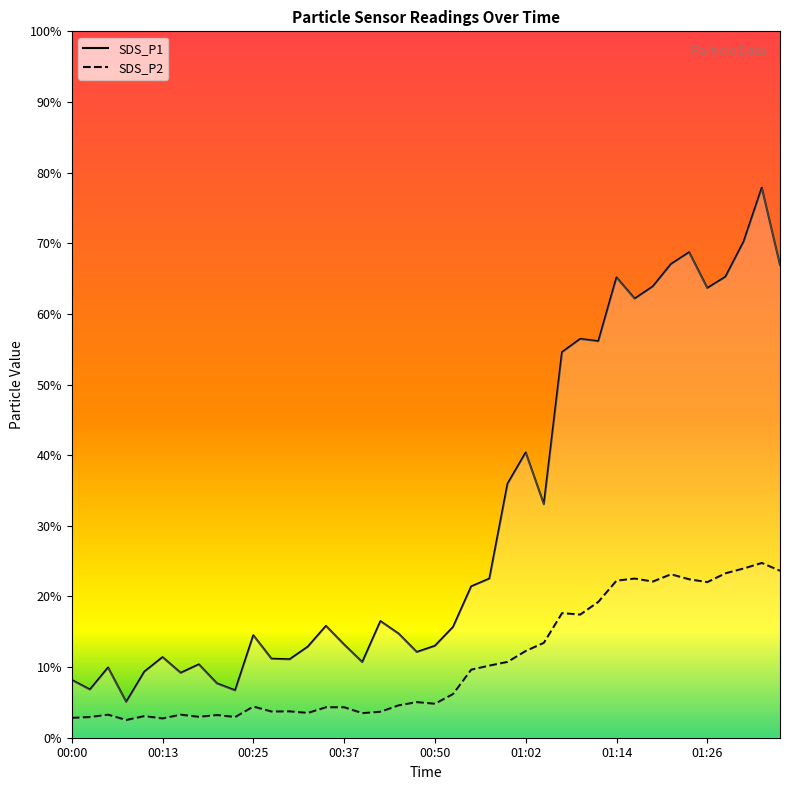

Does the chart have visible grid lines?

No